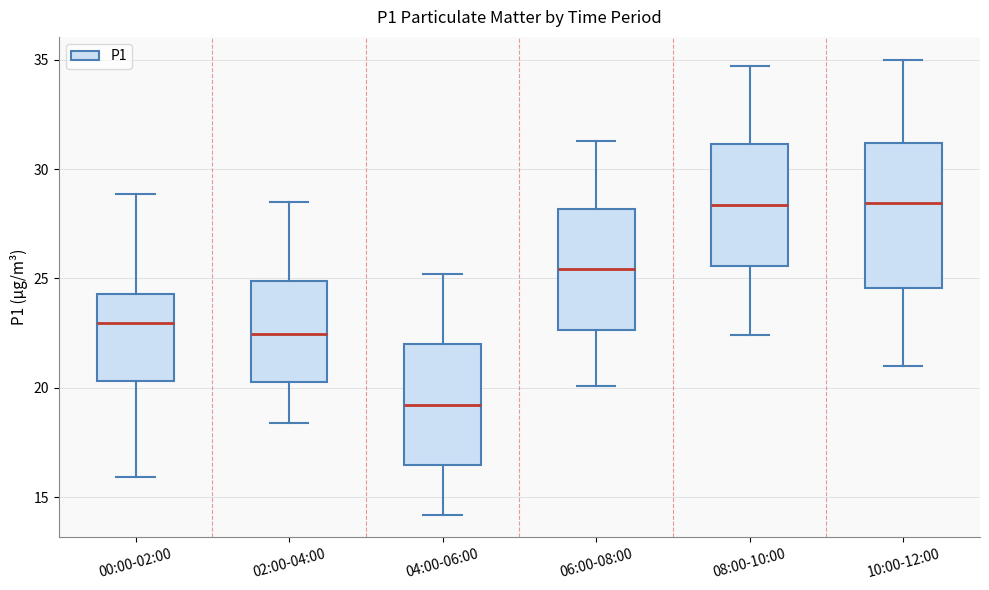

Which box is the tallest, from its lower edge to its upper edge?

10:00-12:00